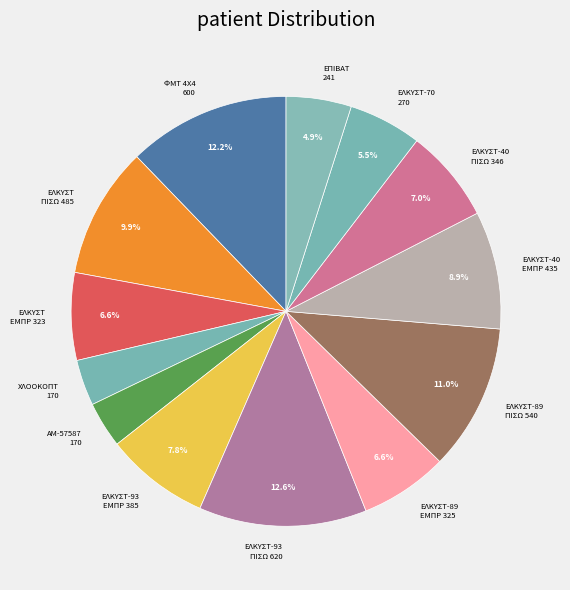

Is ΕΛΚΥΣΤ-89 ΠΙΣΩ 540 the majority of the pie?

No